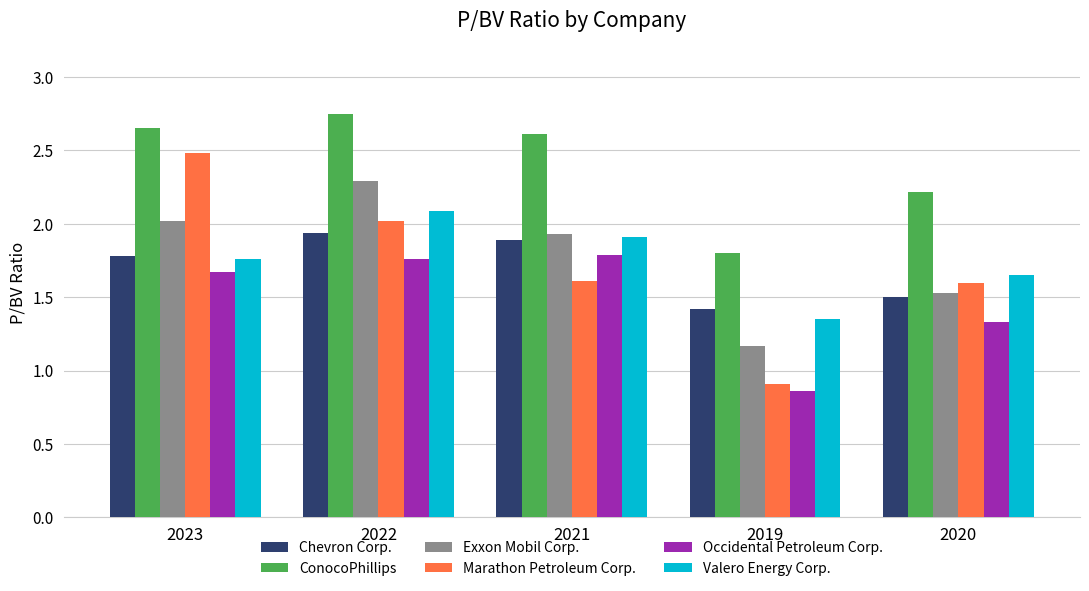

At which category does the chart reach its minimum across all series?

2019